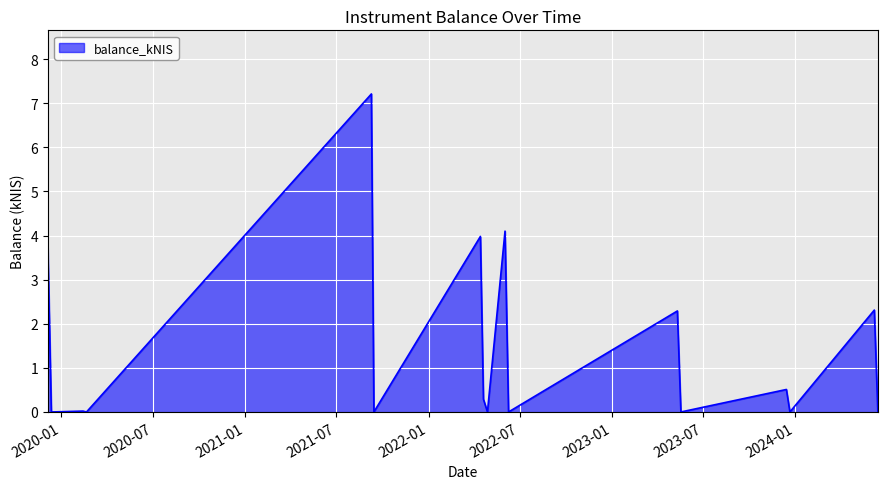

Does the chart display data point markers on the line(s)?

No